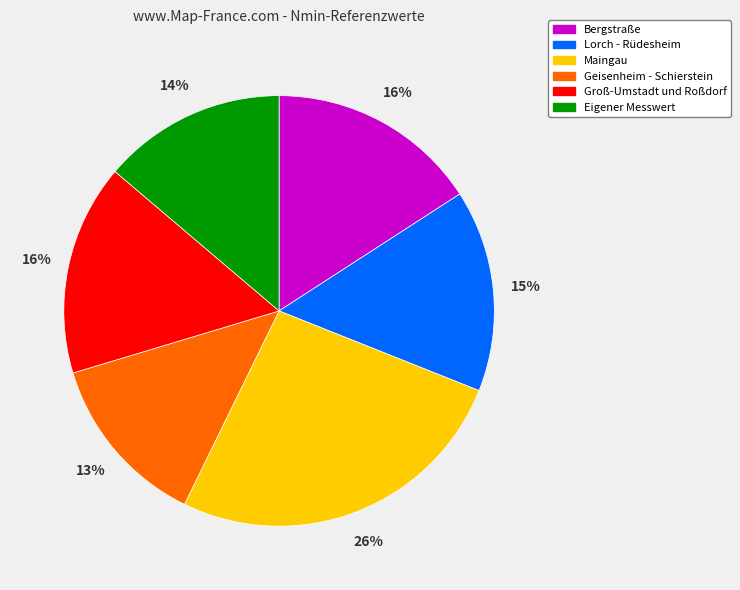

Between Lorch - Rüdesheim and Maingau, which is larger?

Maingau